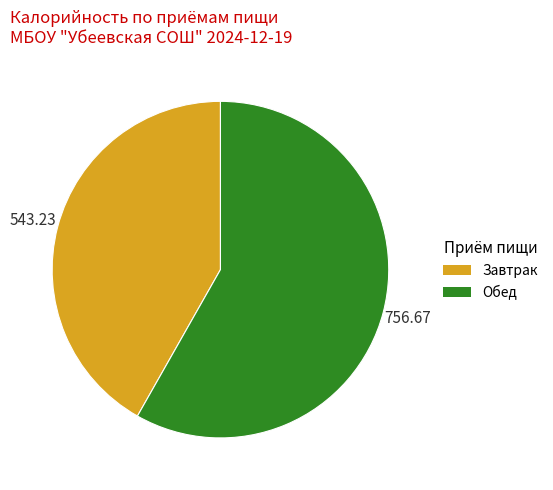

Which category accounts for the majority?

Обед